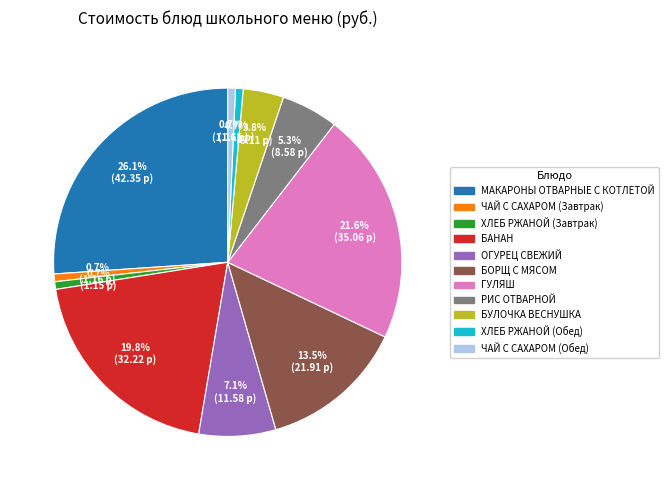

To the nearest percent, what is the combined percentage of МАКАРОНЫ ОТВАРНЫЕ С КОТЛЕТОЙ and БОРЩ С МЯСОМ?

40%